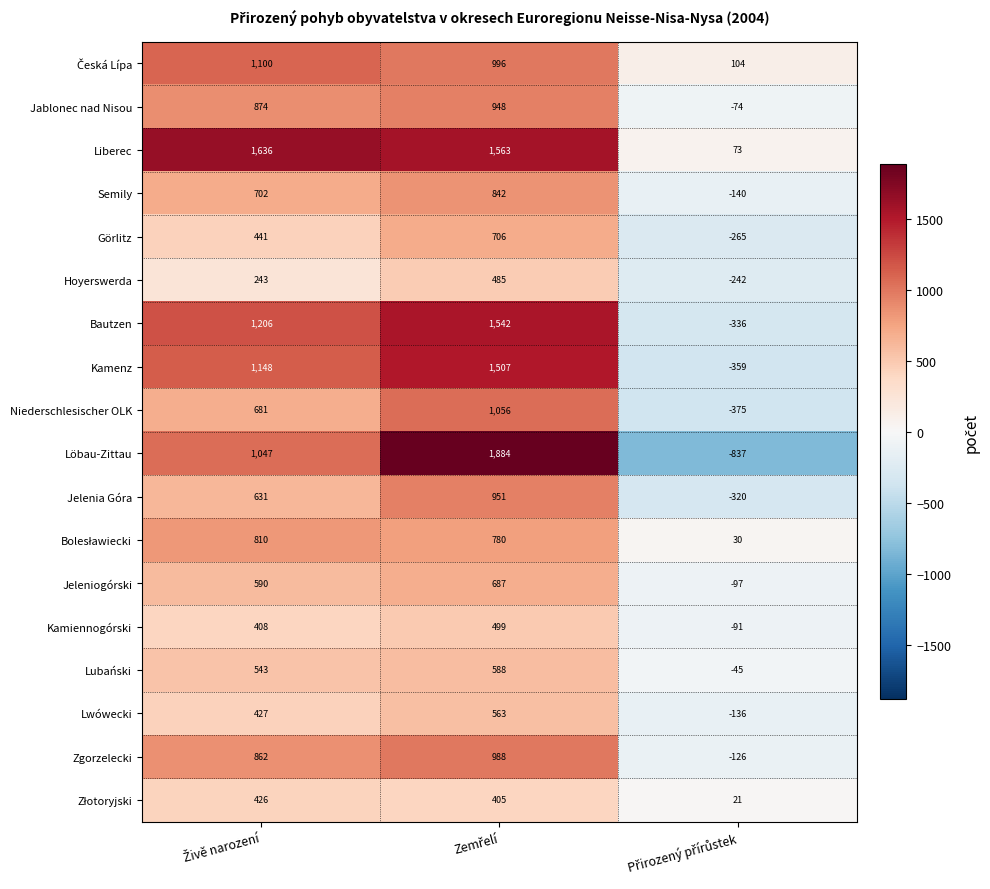

Which series has the largest total across all categories?

Liberec